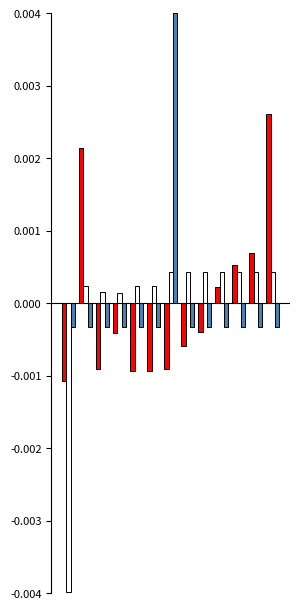

How many categories are shown in the chart?

13